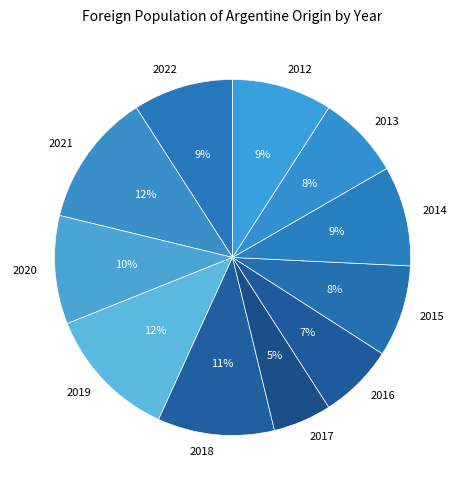

To the nearest percent, what percentage of the pie is 2020?

10%